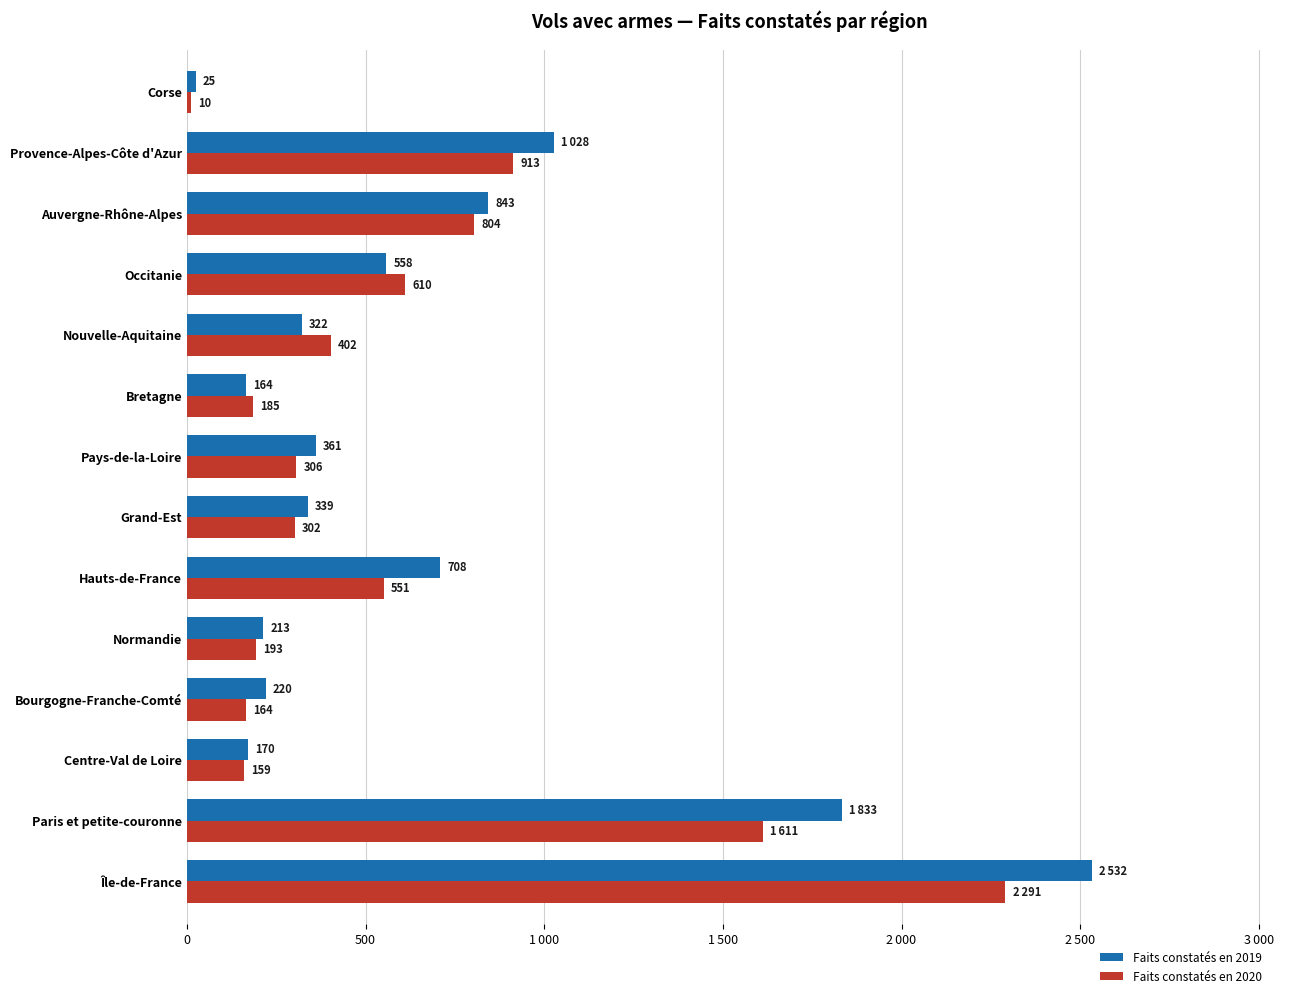

Which series has the widest spread of values?

Faits constatés en 2019